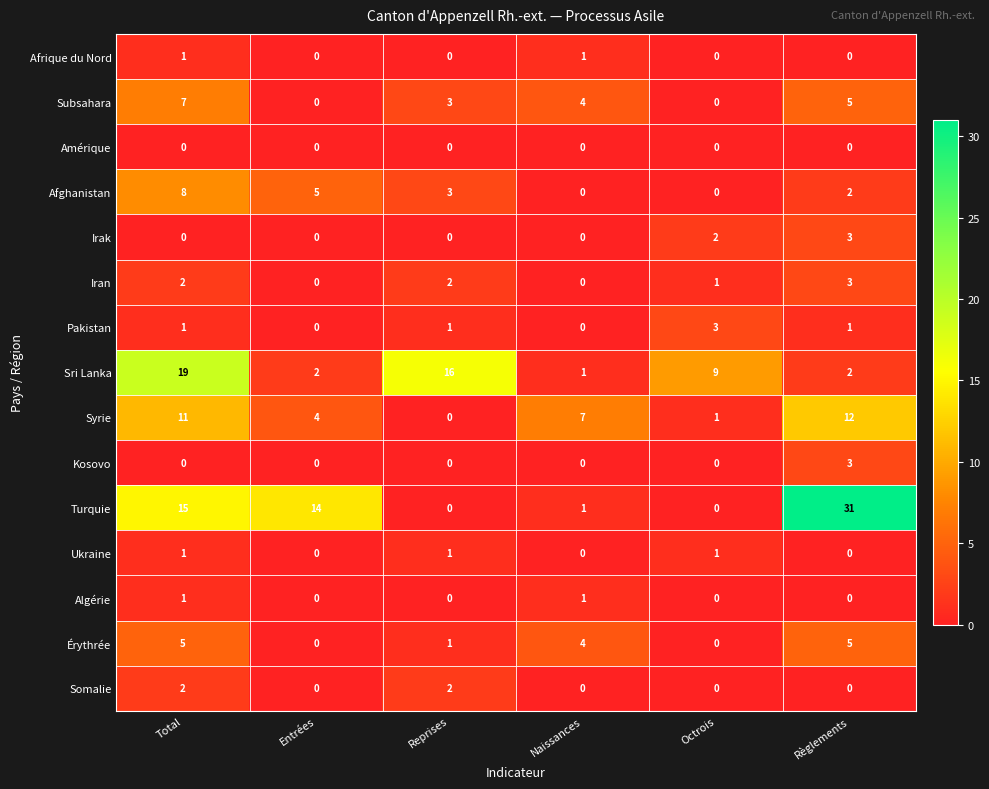

How many values in Afghanistan are above zero?

4